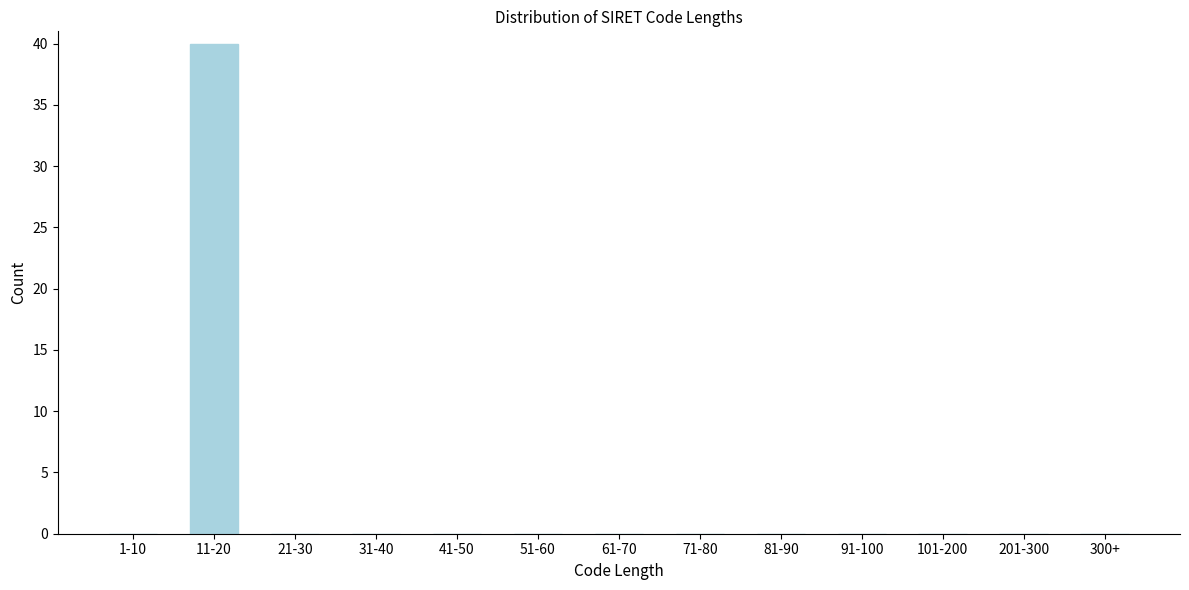

Reading left to right, transcribe all the data shown in this chart.

1-10=0	11-20=40	21-30=0	31-40=0	41-50=0	51-60=0	61-70=0	71-80=0	81-90=0	91-100=0	101-200=0	201-300=0	300+=0